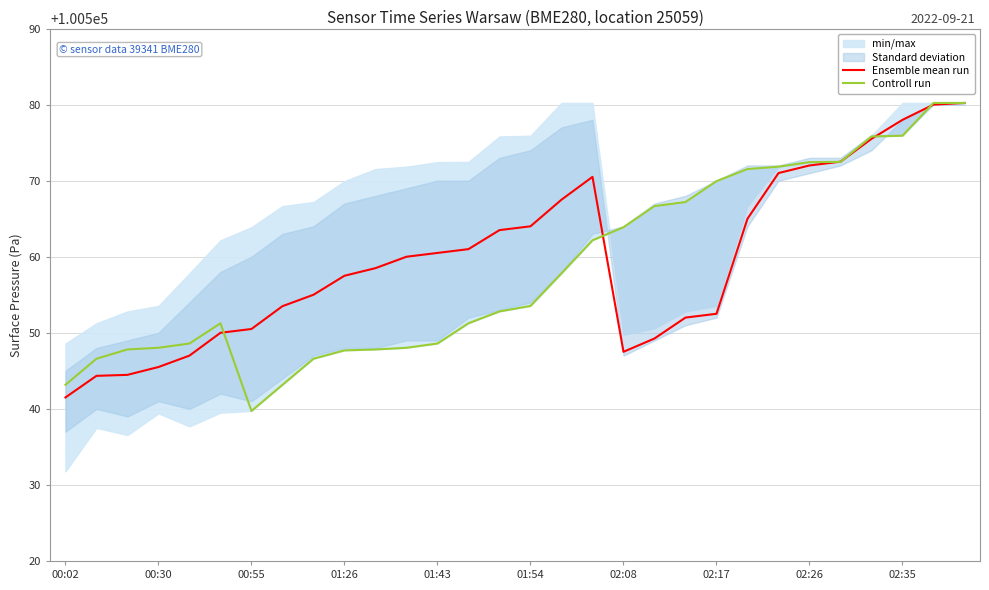

Reading left to right, extract all data points from this chart.

Ensemble mean run: 100541.5	100544.3	100544.5	100545.5	100547.0	100550.0	100550.5	100553.5	100555.0	100557.5	100558.5	100560.0	100560.5	100561.0	100563.5	100564.0	100567.5	100570.5	100547.5	100549.2	100552.0	100552.5	100565.0	100571.0	100572.0	100572.5	100575.5	100578.0	100580.0	100580.2
Controll run: 100543.2	100546.6	100547.8	100548.0	100548.6	100551.2	100539.7	100543.2	100546.6	100547.7	100547.8	100548.0	100548.6	100551.2	100552.8	100553.5	100557.8	100562.2	100563.9	100566.7	100567.2	100569.9	100571.5	100571.8	100572.4	100572.5	100575.8	100575.9	100580.2	100580.2